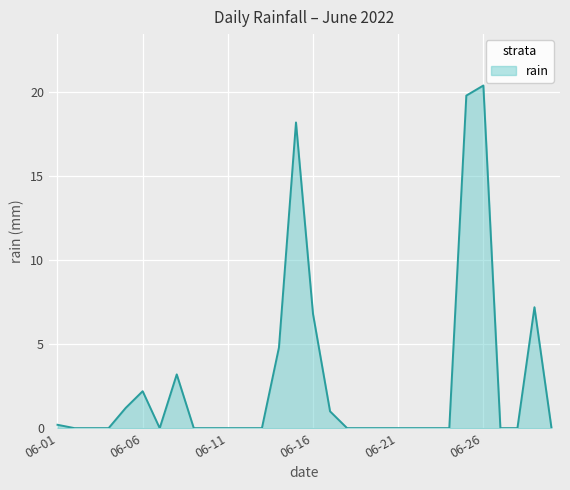

What is the greatest value displayed?

20.4